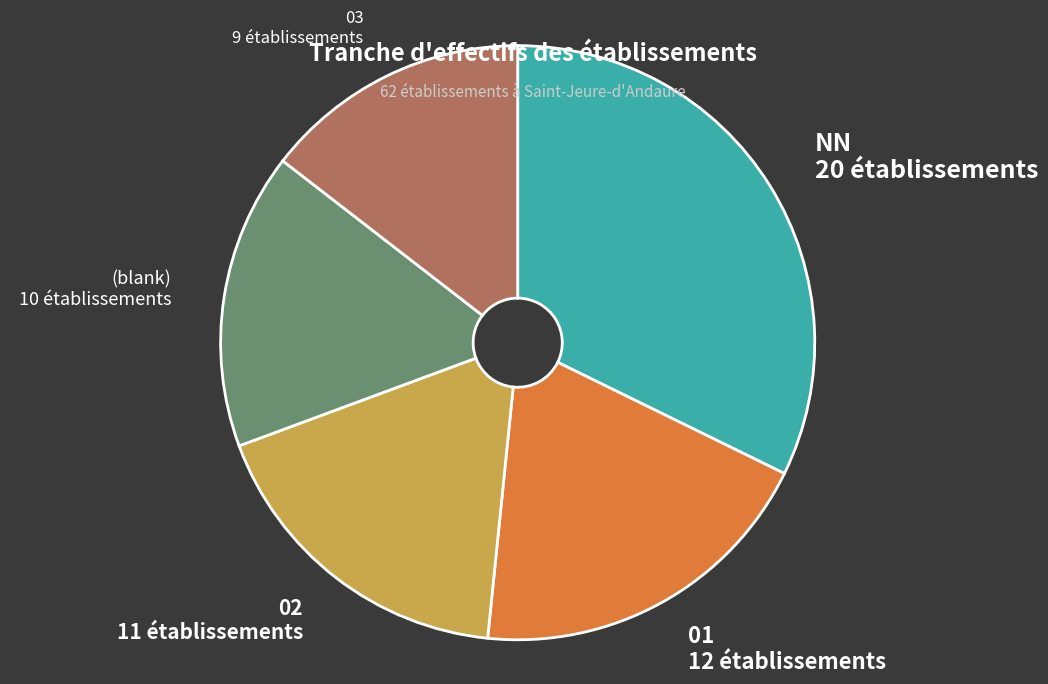

Approximately how many times larger is the value at NN compared to 02?

1.8